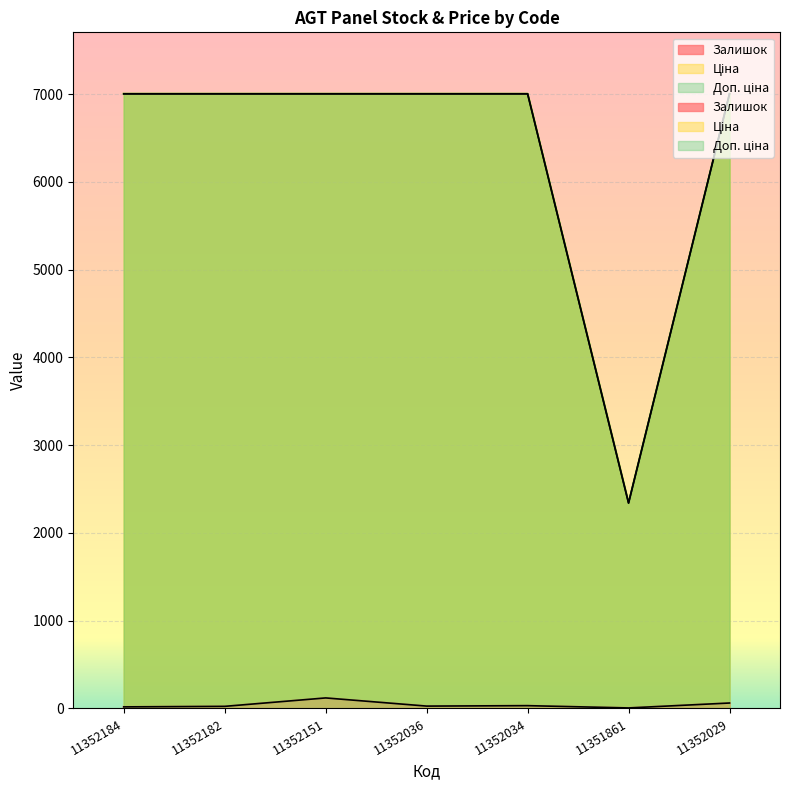

Between 11352036 and 11352034, which is larger?

11352034